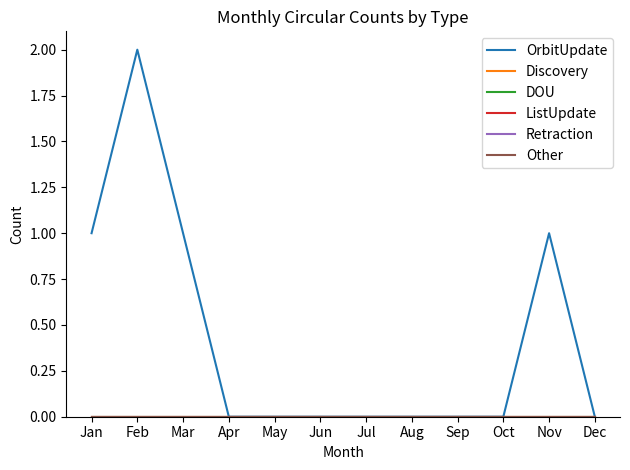

At how many categories does at least one series exceed 1?

1